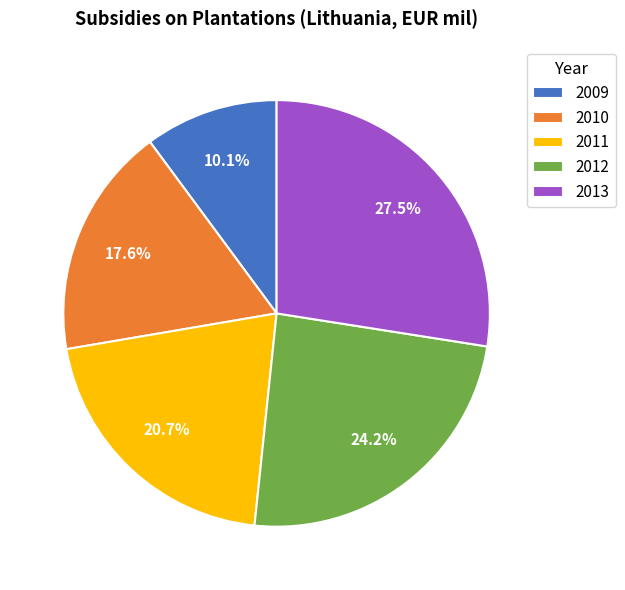

Combined, do 2013 and 2011 account for over 50%?

No